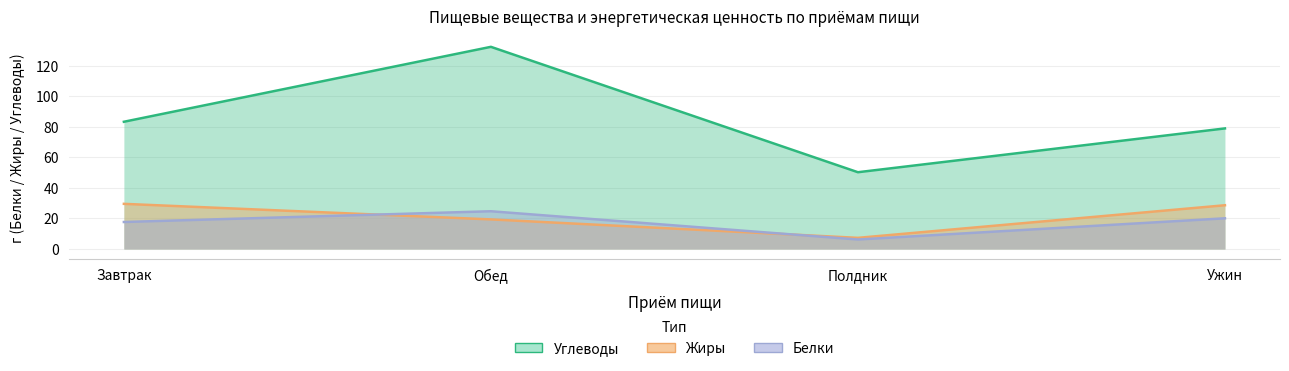

The value of Углеводы at Обед is 132.5. True or false?

True